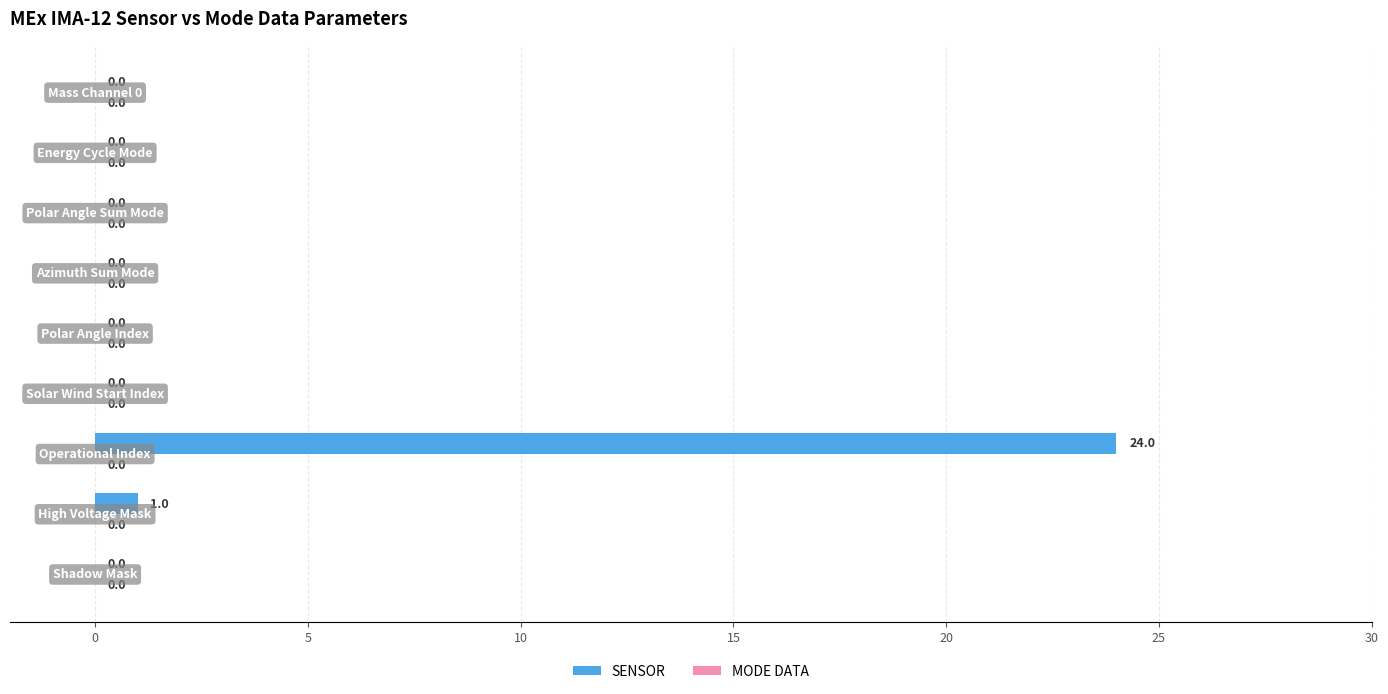

What is the greatest value displayed?

24